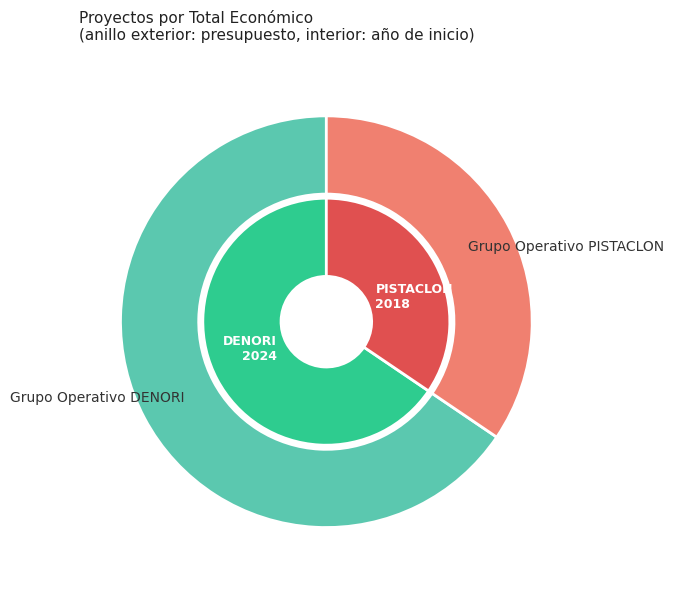

Is there a majority slice in this chart?

Yes